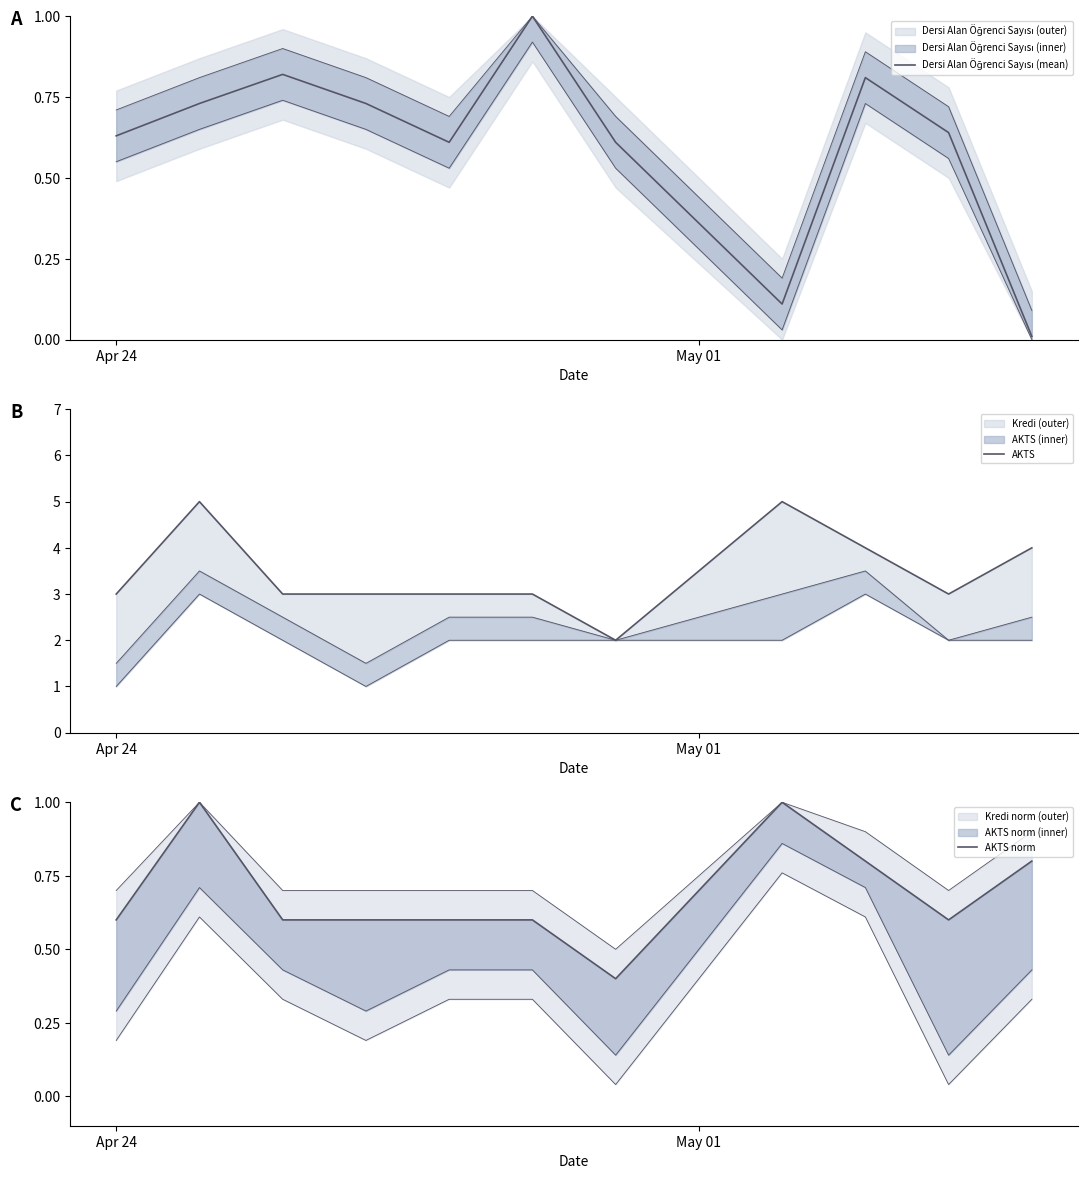

How many lines are shown in the chart?

3